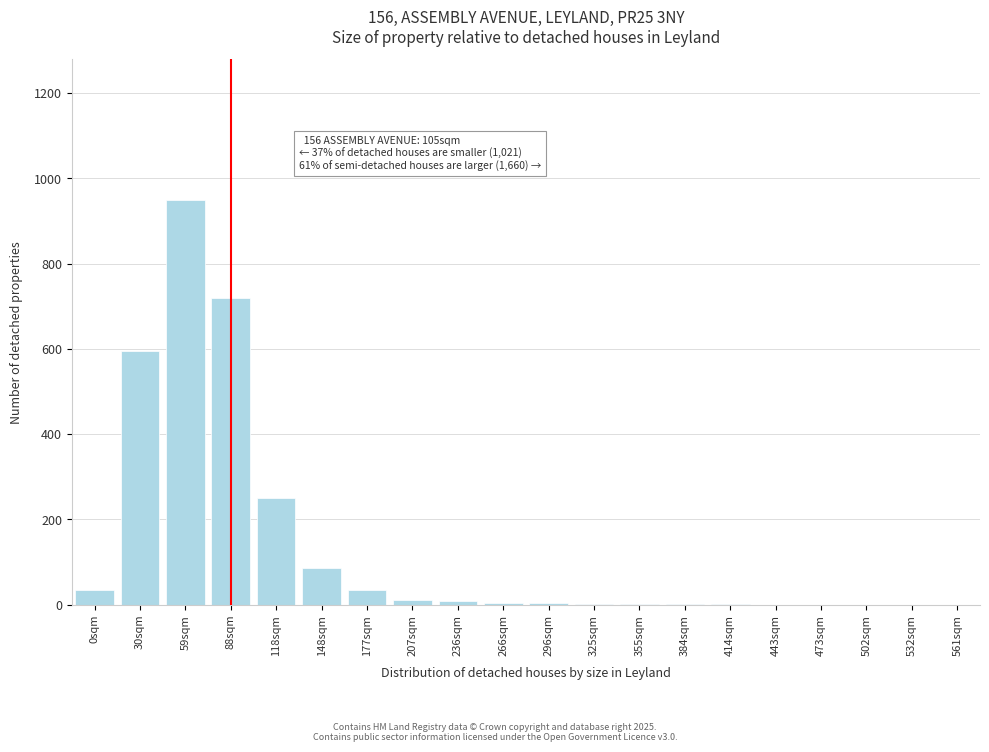

What is the change in value from 148sqm to 443sqm?

-85